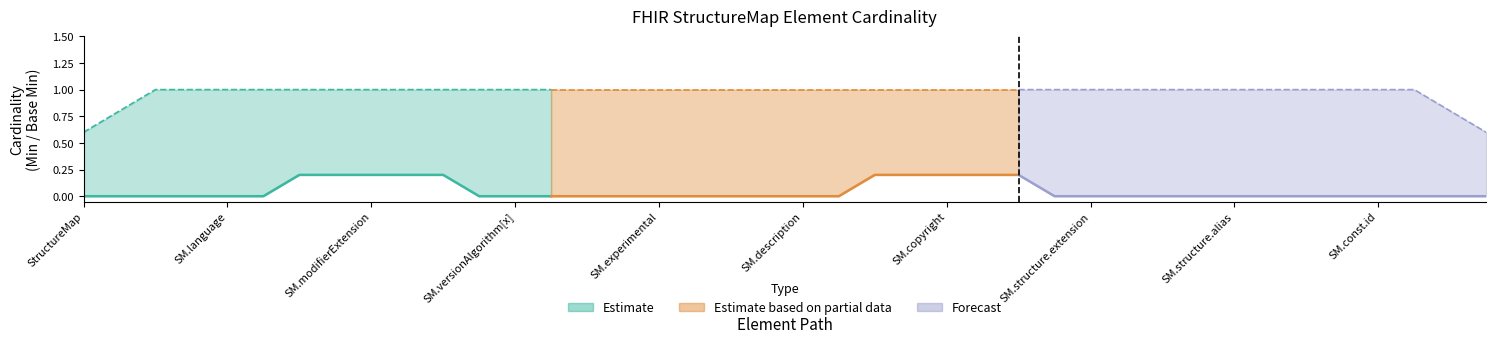

True or false: Base Min has more than 1 interior local peaks.

False